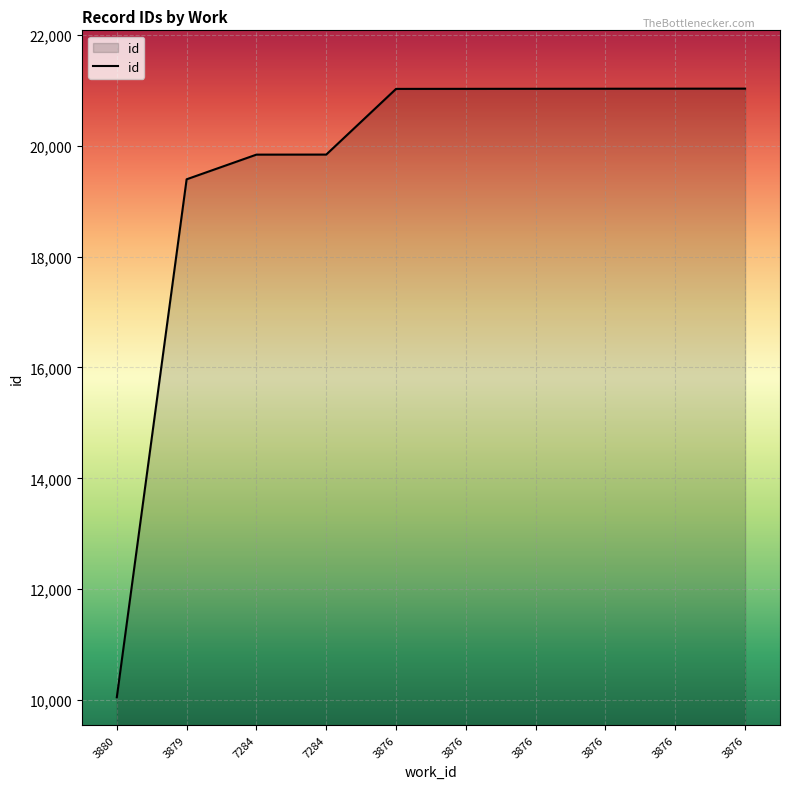

Between 3876 and 7284, which is larger?

3876